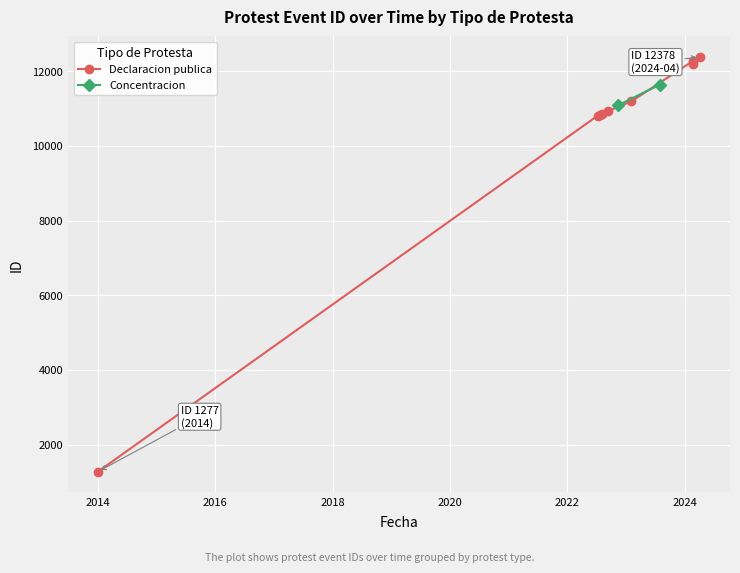

What is the value of the Declaracion publica point at the 6th from the left?

11193